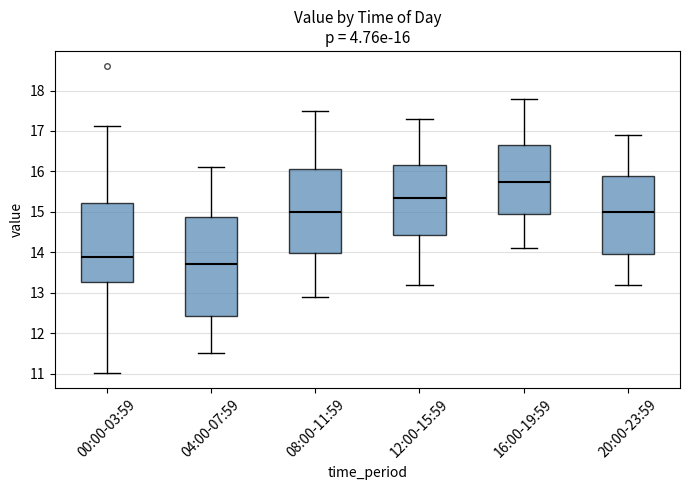

Which box's median line is the lowest?

04:00-07:59